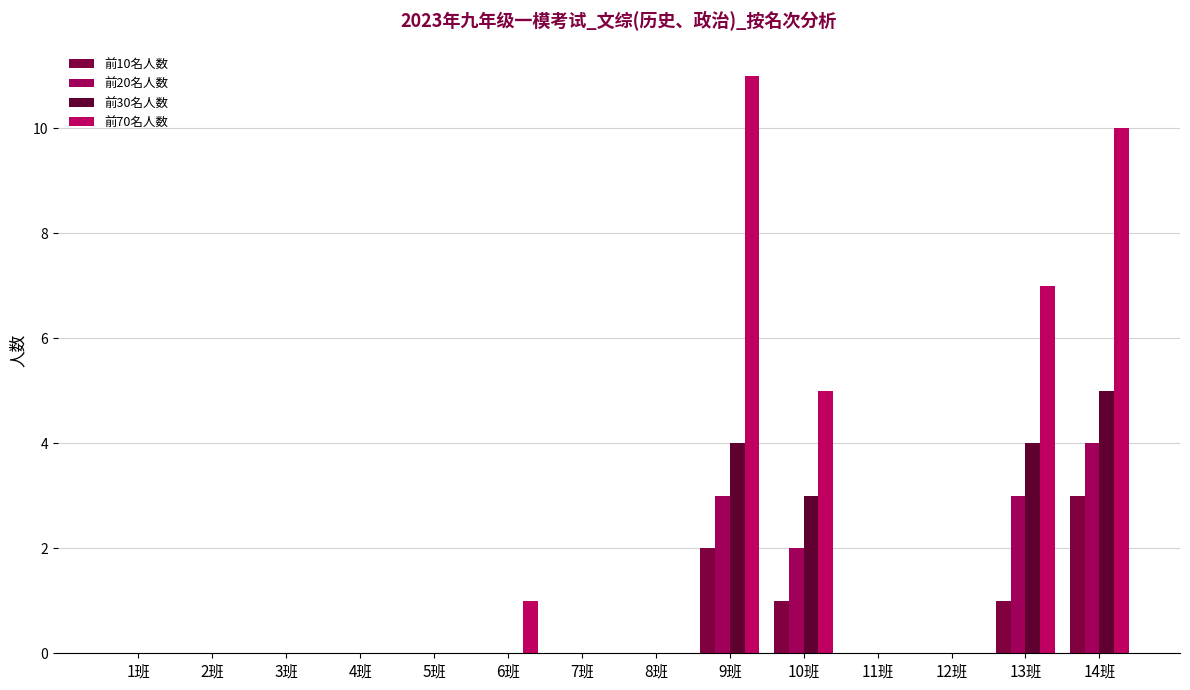

Reading left to right, what are all the values shown in this chart?

前10名人数: 0	0	0	0	0	0	0	0	2	1	0	0	1	3
前20名人数: 0	0	0	0	0	0	0	0	3	2	0	0	3	4
前30名人数: 0	0	0	0	0	0	0	0	4	3	0	0	4	5
前70名人数: 0	0	0	0	0	1	0	0	11	5	0	0	7	10